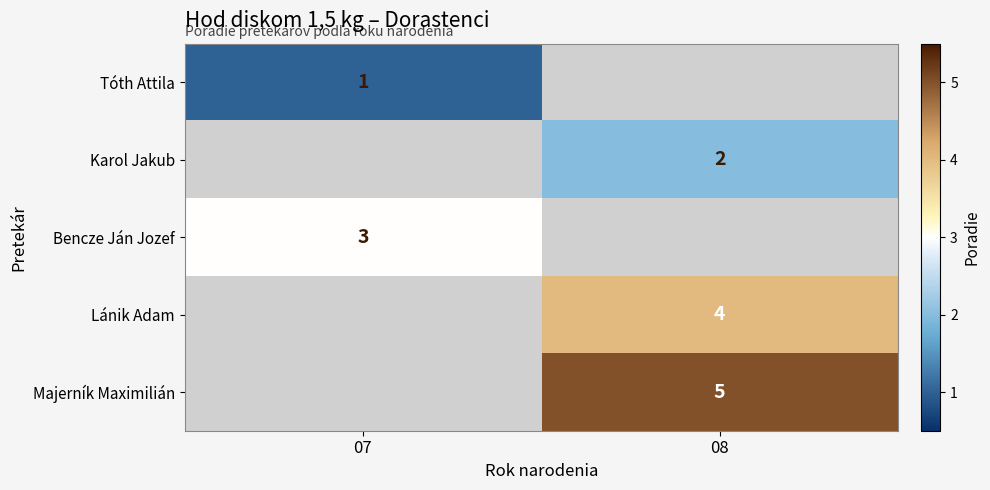

The value of Tóth Attila at 07 is 0. True or false?

False